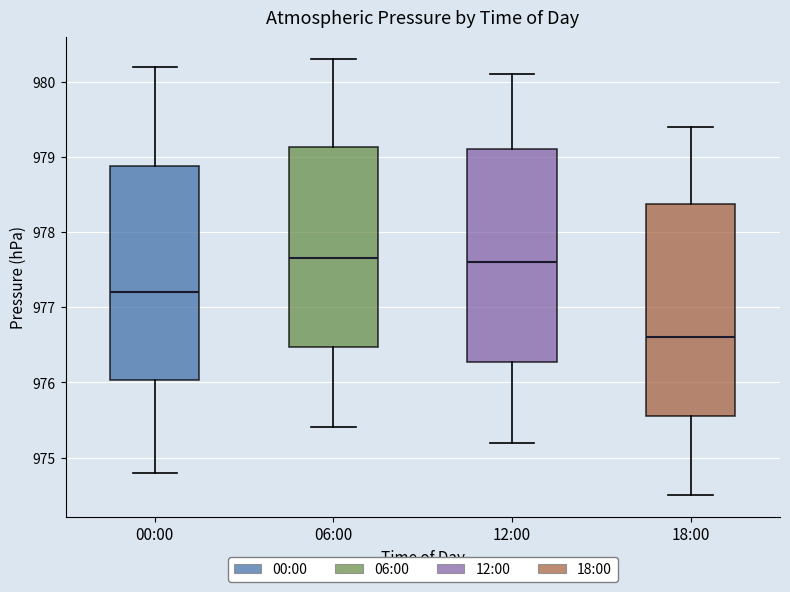

Where is the upper edge of the box for 12:00 on the y-axis? The values are not printed on the chart, so give them approximately, as read against the axis.

979.1